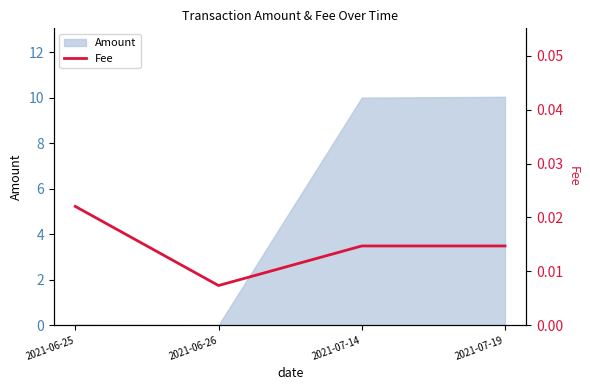

What is the sum of all values?

0.1